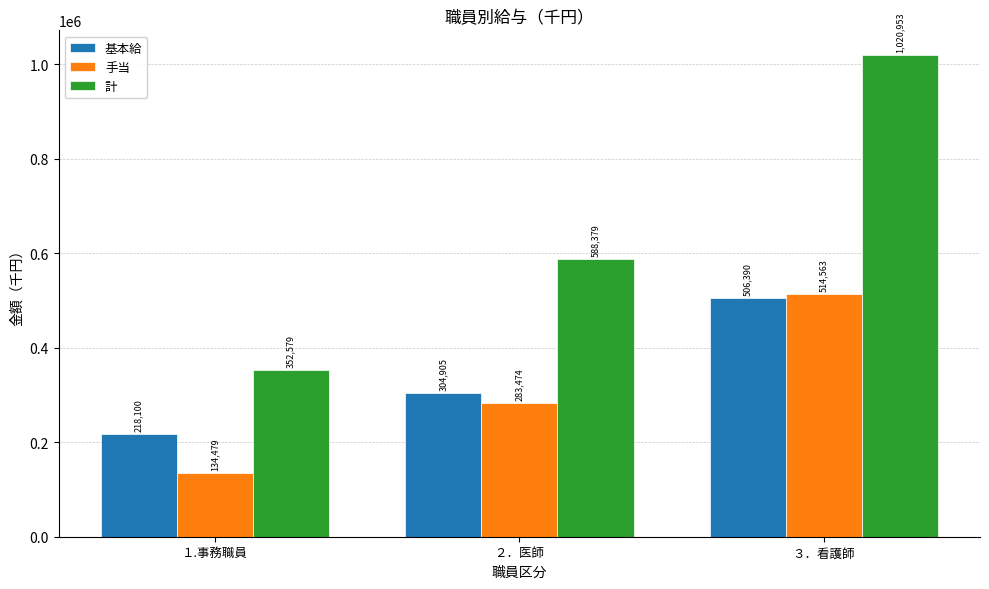

Which series has the largest total across all categories?

計